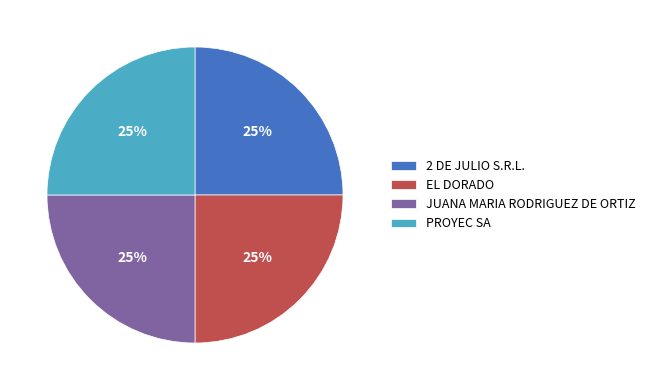

To the nearest percent, what is the difference between the largest and smallest slice percentages?

0%